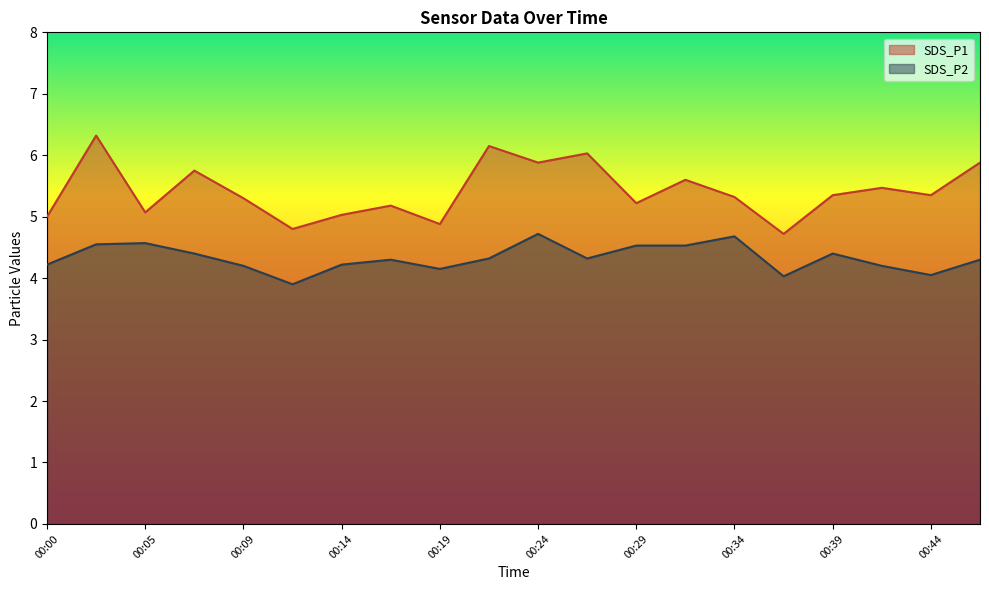

At which category does SDS_P1 reach its first local valley?

00:05